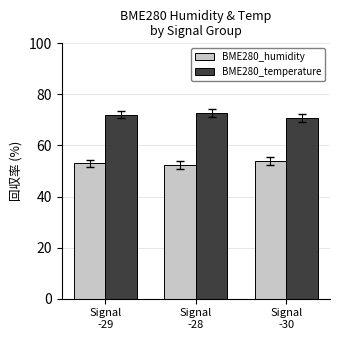

What is the label of the 3rd bar from the right?

Signal
-29